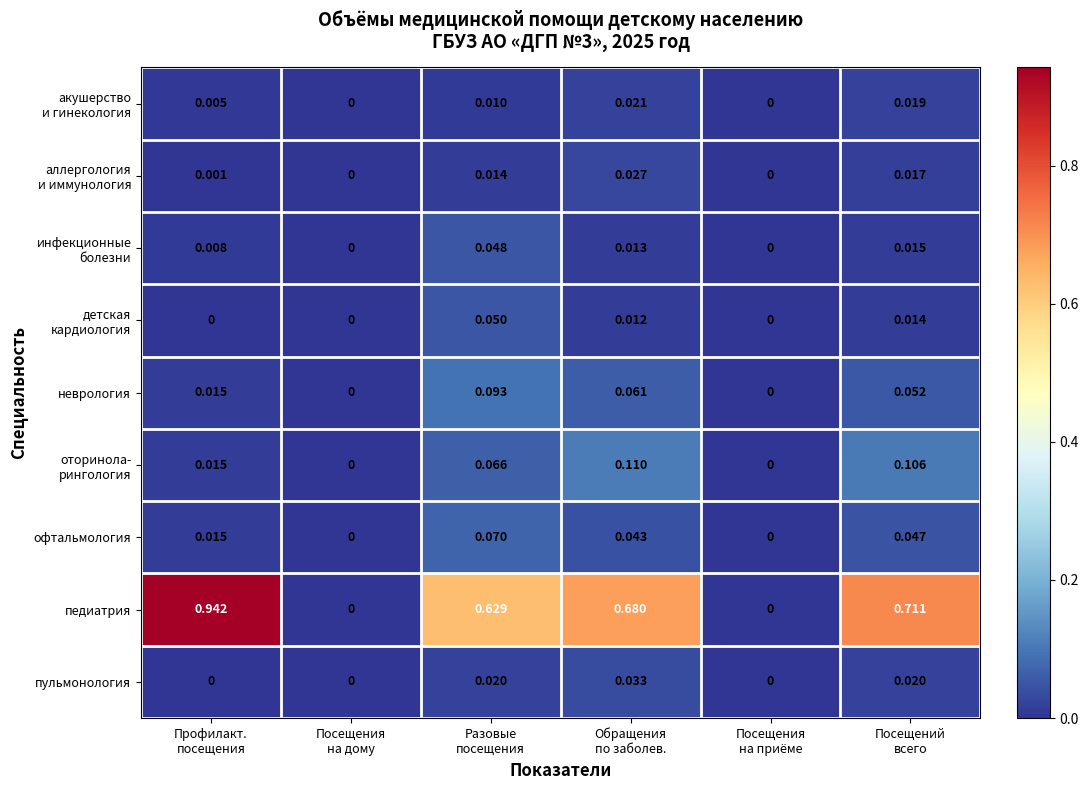

Which series has the largest total across all categories?

педиатрия